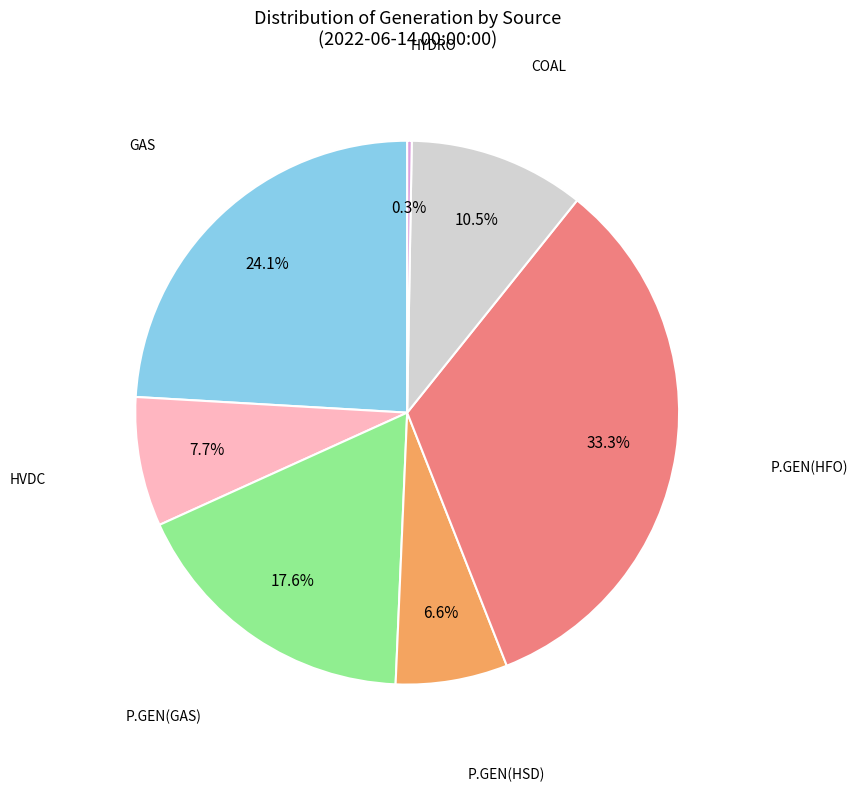

Is there a majority slice in this chart?

No